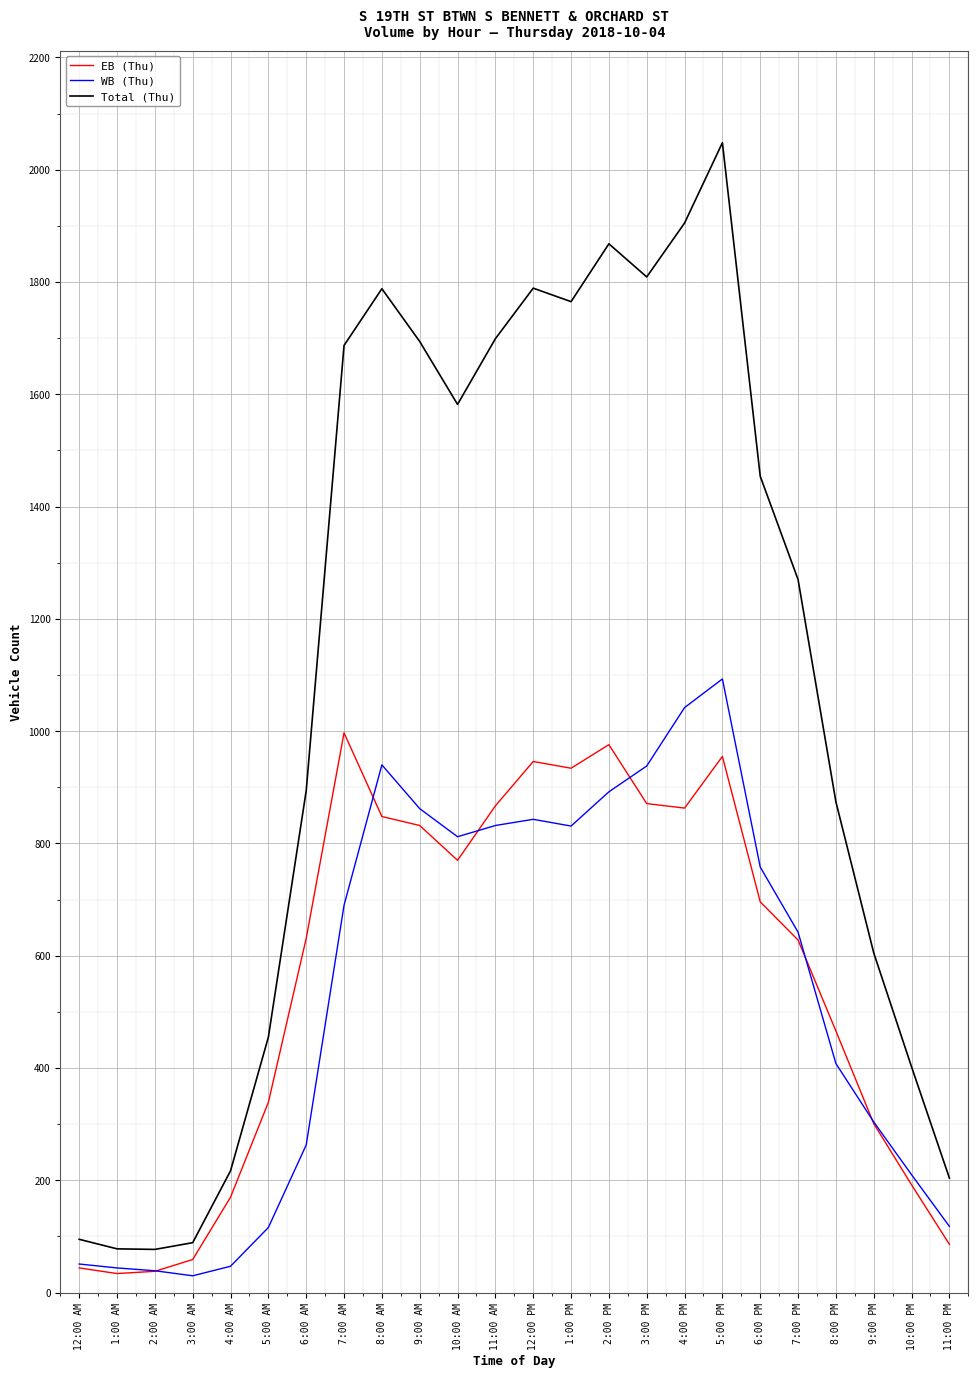

Is the value of WB (Thu) at 11:00 AM greater than the value of EB (Thu) at 10:00 AM?

Yes